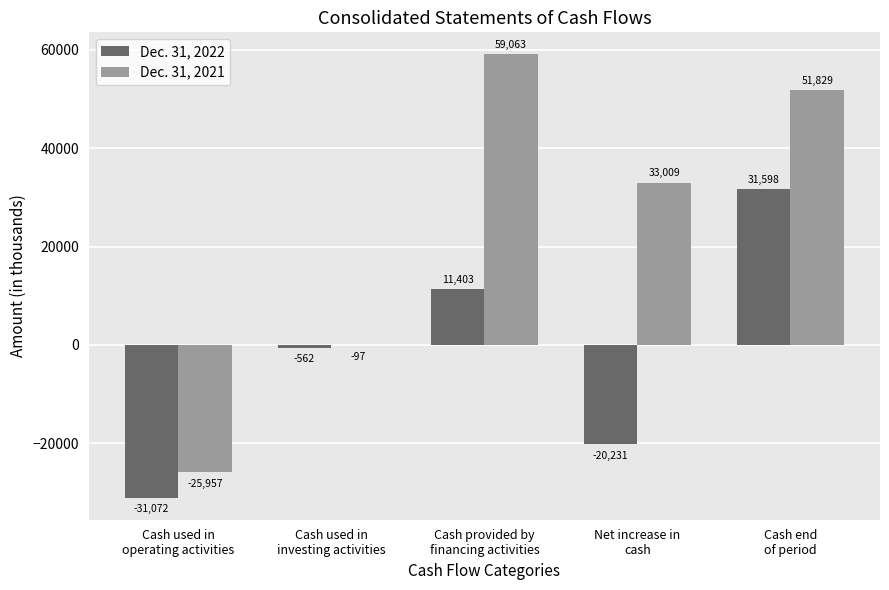

What is the highest value of the Dec. 31, 2021 series?

59063